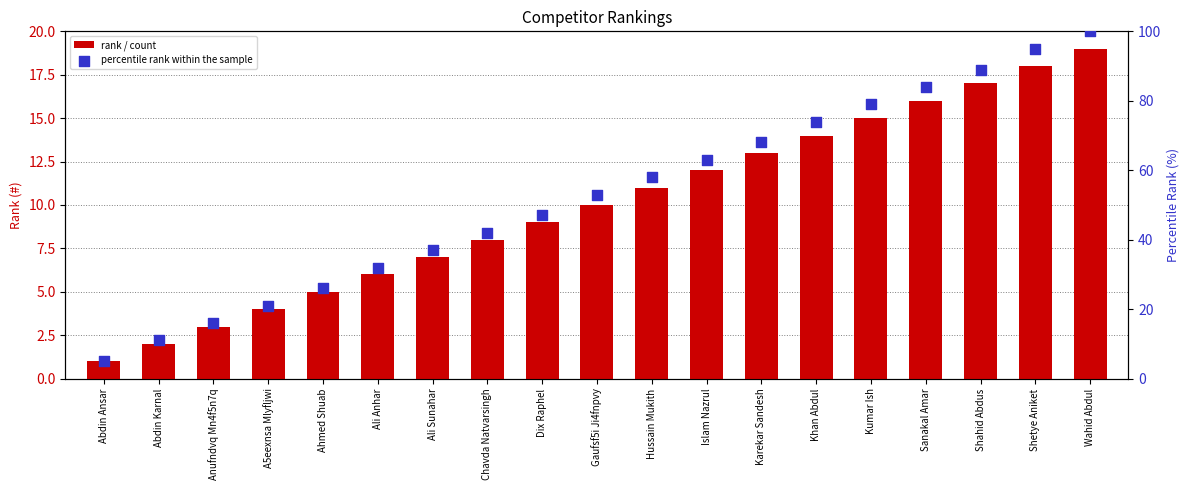

Which series has the largest total across all categories?

percentile rank within the sample